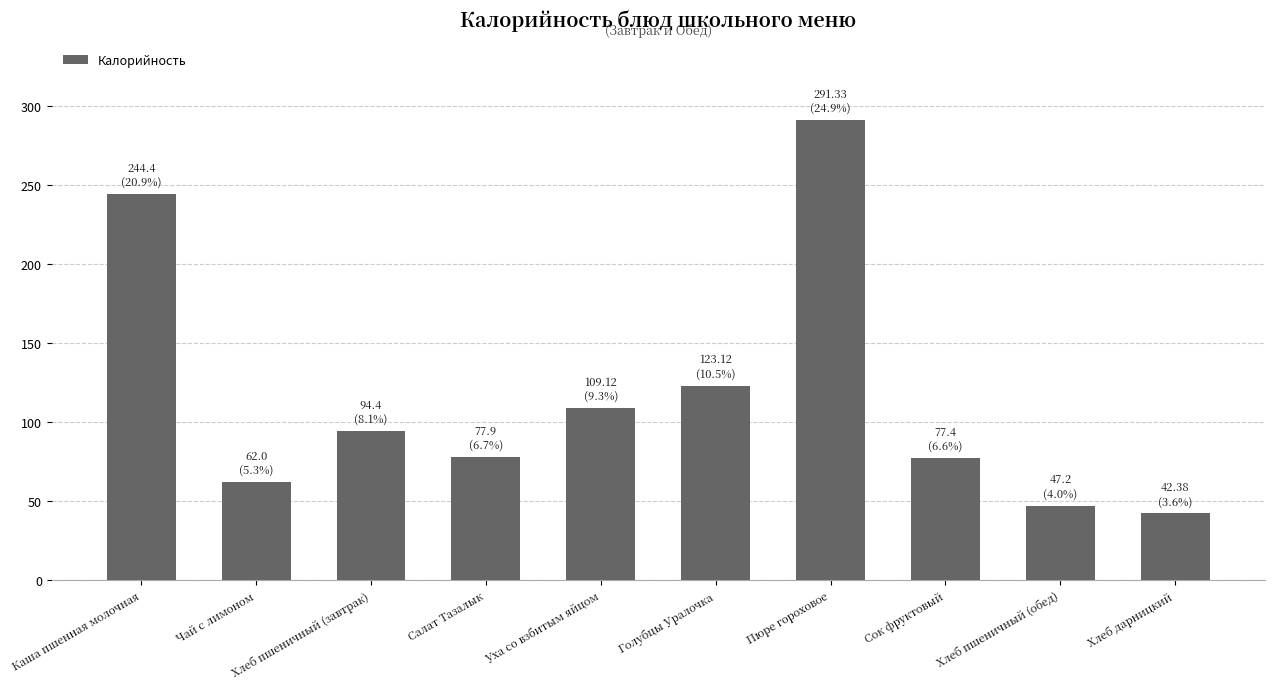

What is the label of the 10th bar from the left?

Хлеб дарницкий